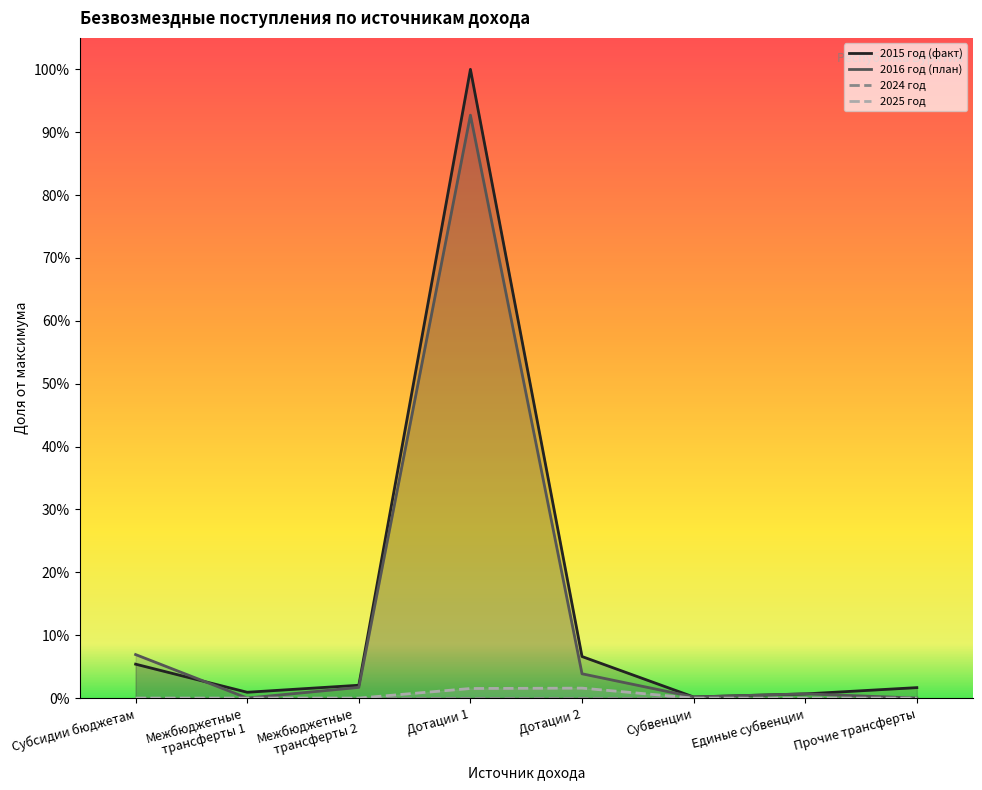

Is the value of 2025 год at Субвенции greater than the value of 2016 год (план) at Дотации 1?

No